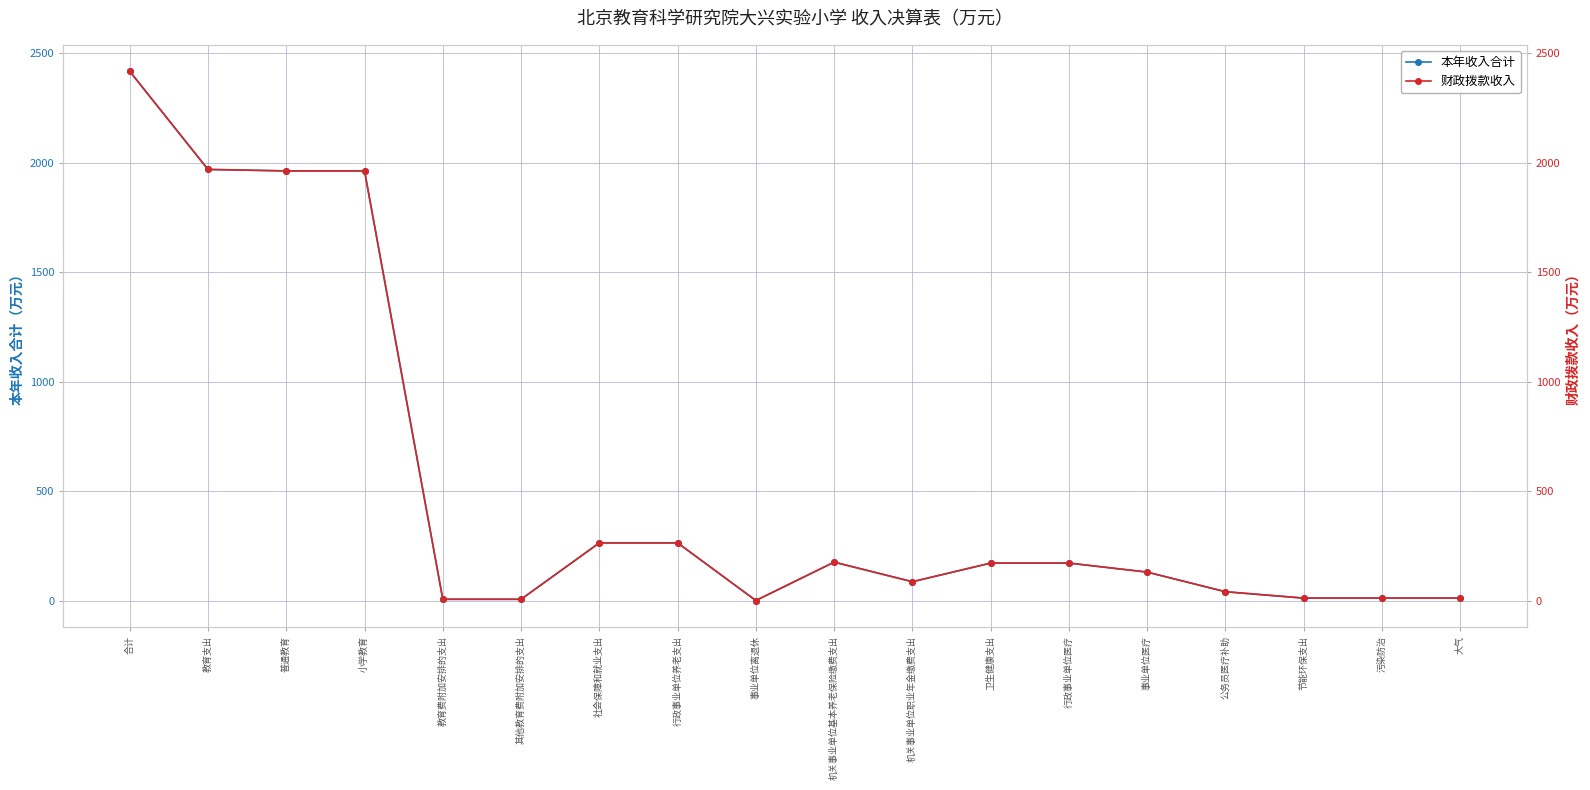

True or false: 财政拨款收入 and 本年收入合计 cross at least once.

False